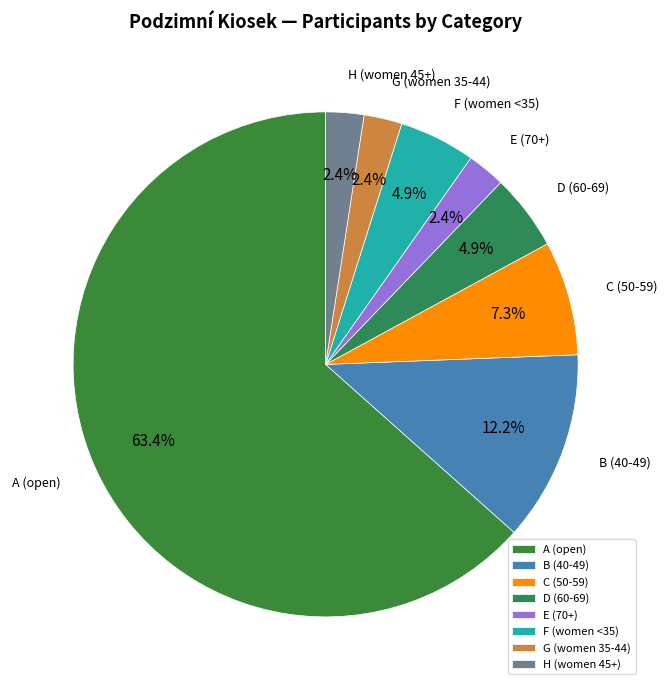

Does F (women <35) account for over 50% of the chart?

No